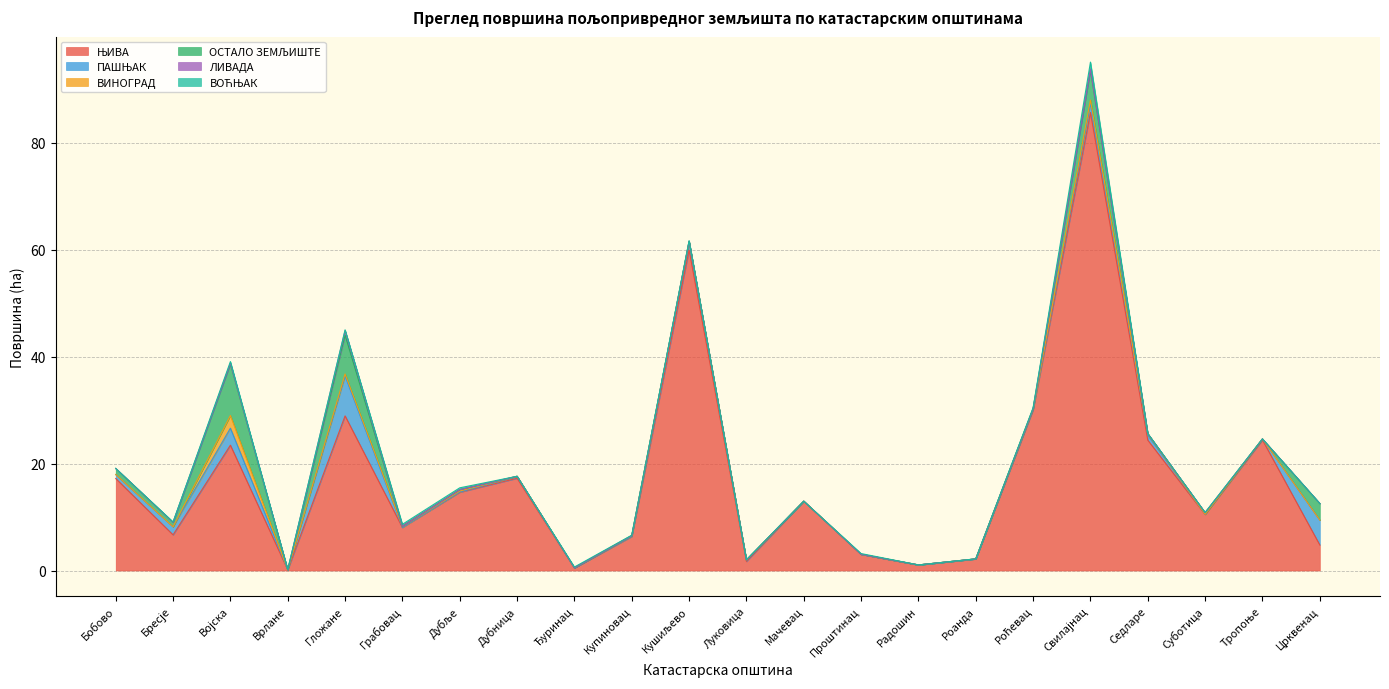

True or false: ПАШЊАК has a value of 7.4 at Гложане.

True